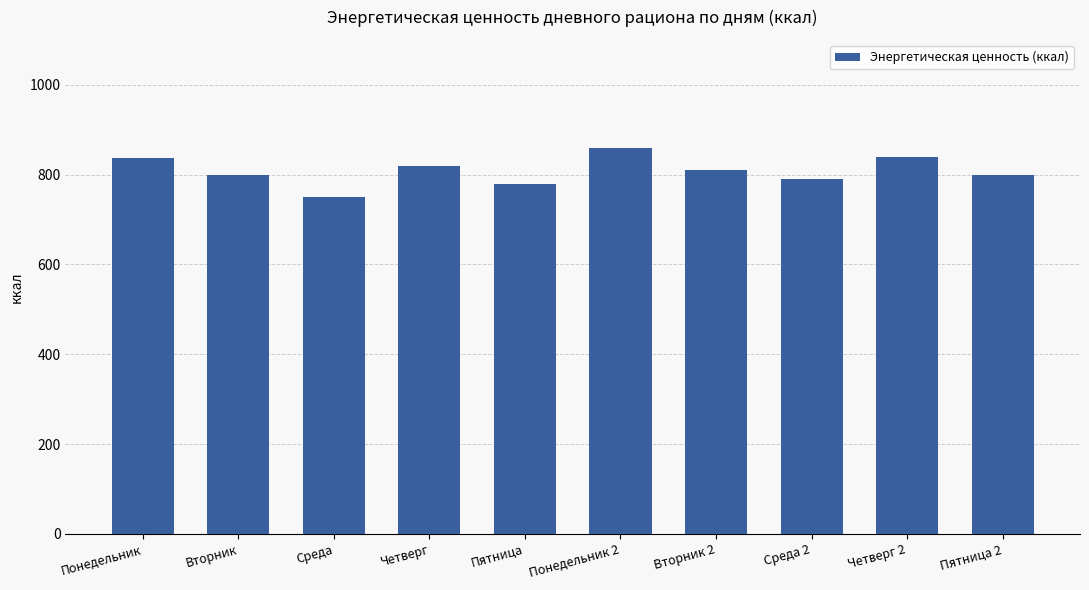

At which category does the chart reach its minimum across all series?

Среда